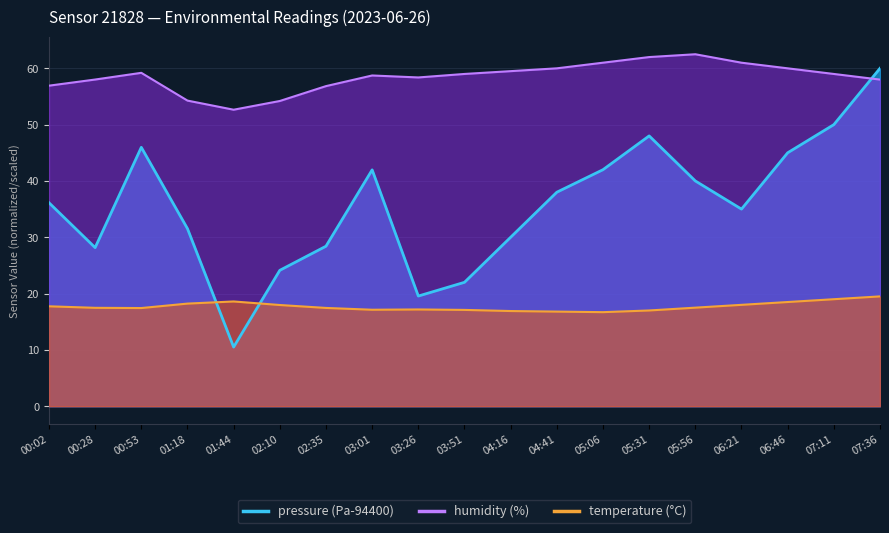

Does the chart display data point markers on the line(s)?

No